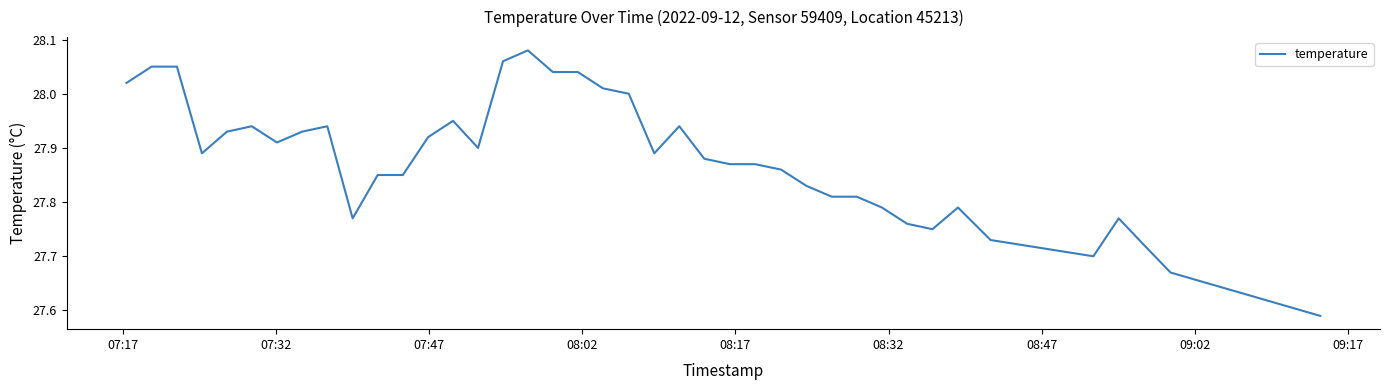

Is this an area chart (filled region under the line)?

No